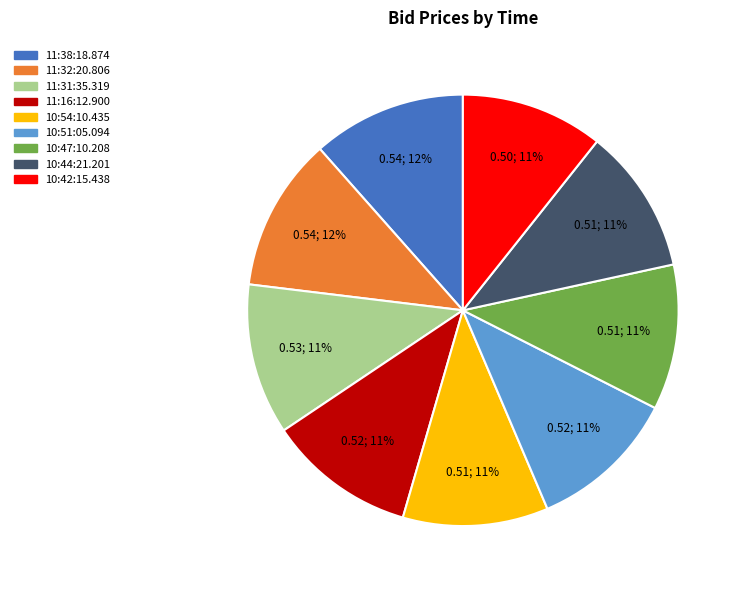

Does any single category account for the majority?

No